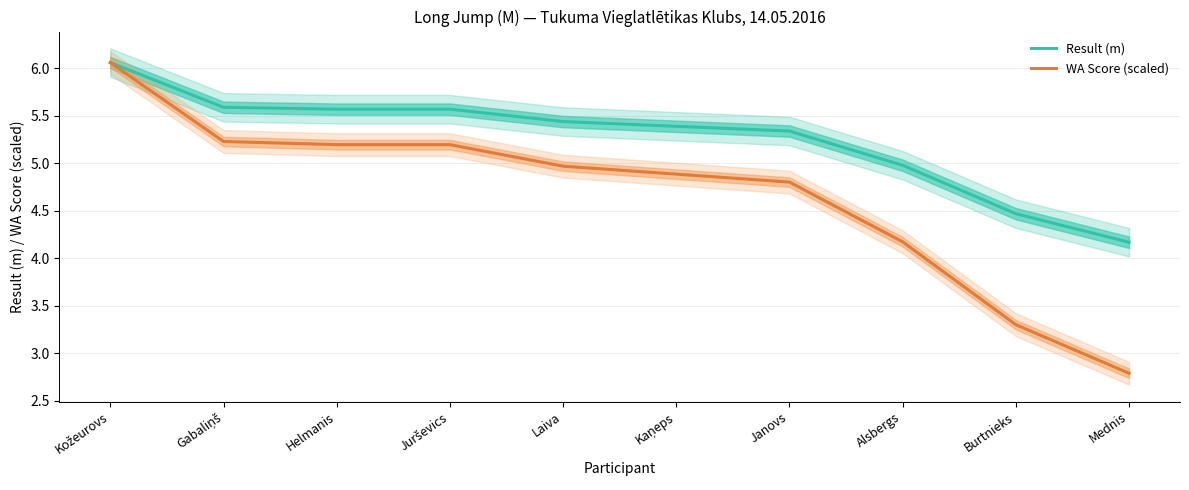

Count the number of categories in the chart.

10